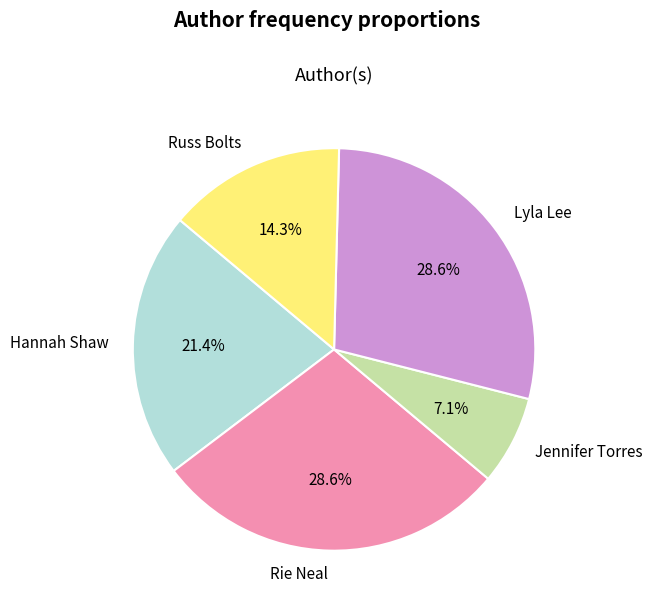

Is the sum of Jennifer Torres and Hannah Shaw greater than half?

No